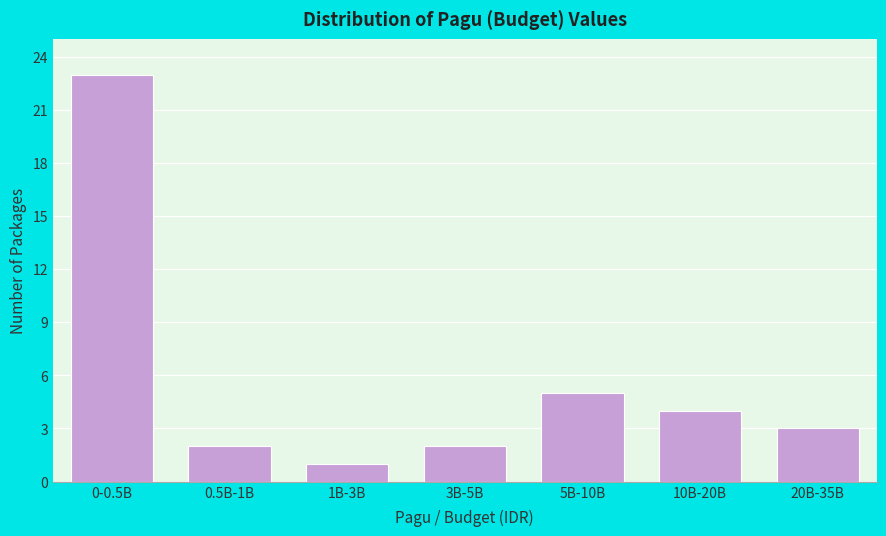

Reading right to left, extract all data points from this chart.

3	4	5	2	1	2	23